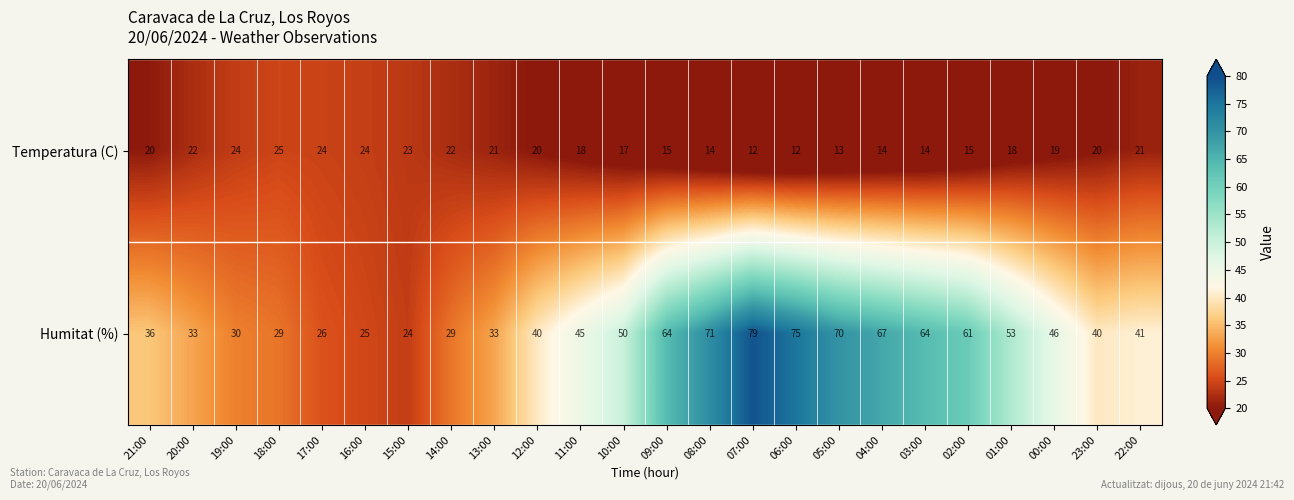

What is the average value of the Temperatura (C) series?

19